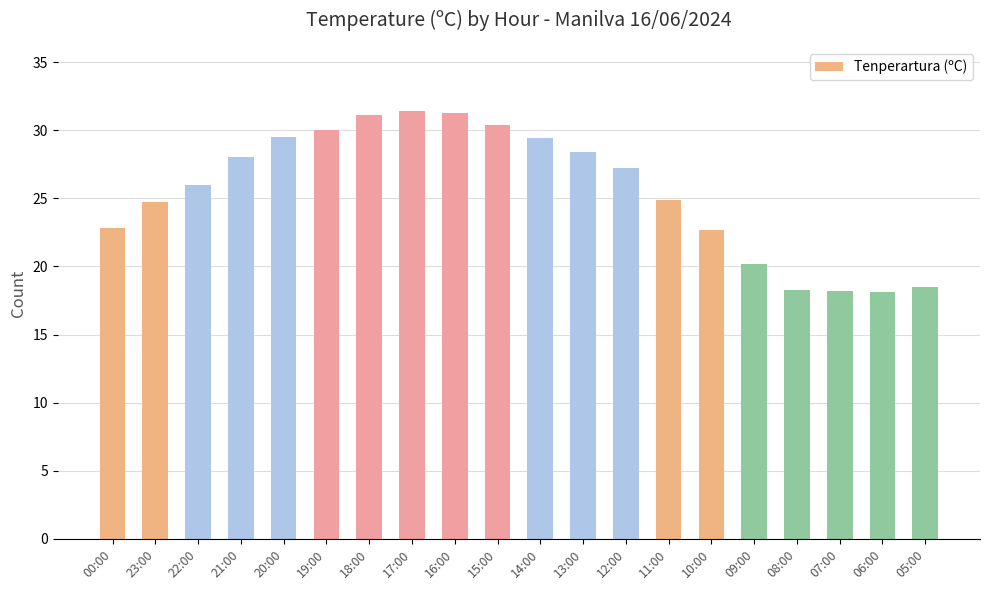

What is the ratio of the value at 08:00 to the value at 09:00?

0.9